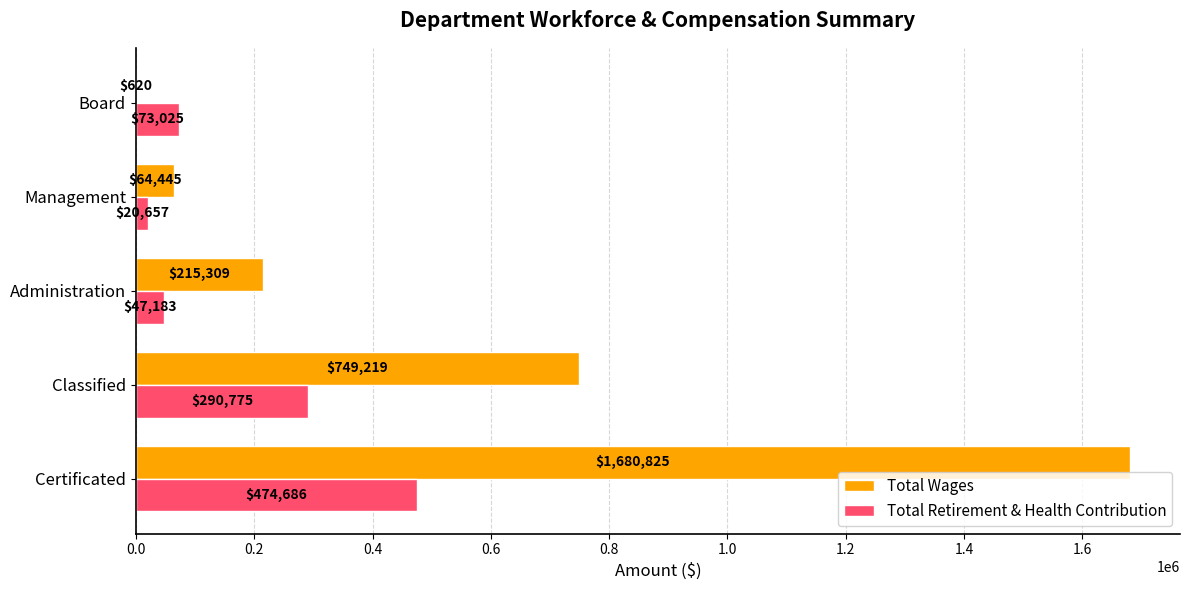

What is the maximum value shown in the chart?

1680824.9